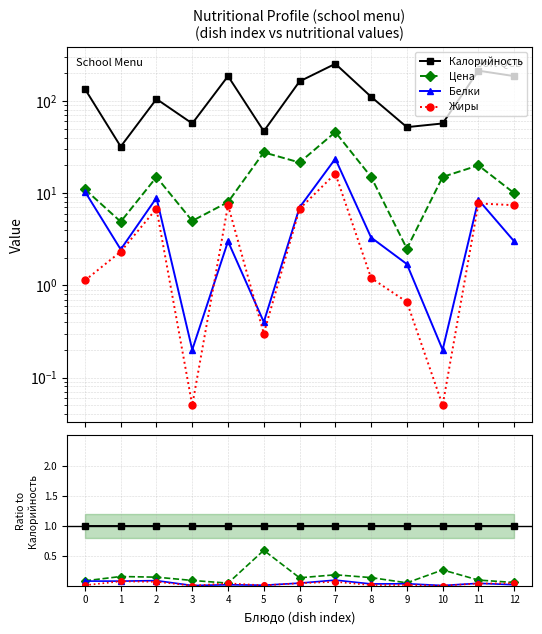

At how many categories does at least one series exceed 0?

13